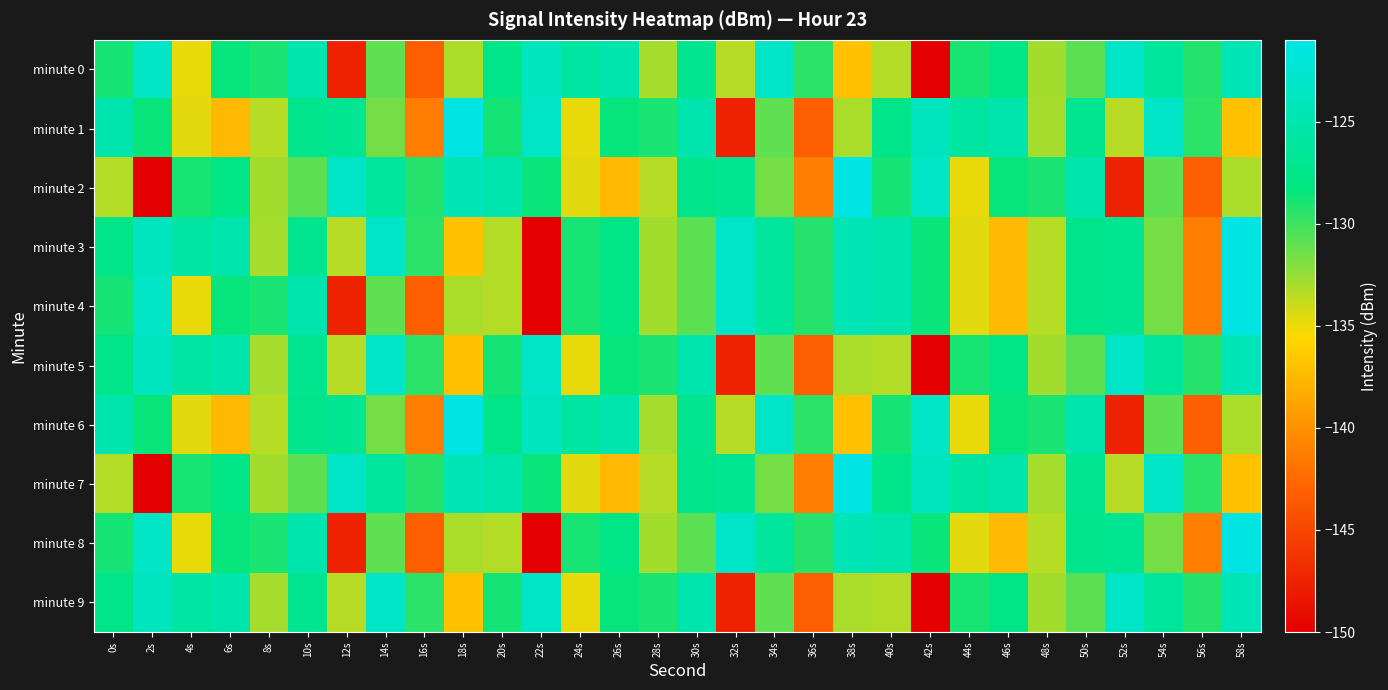

Rank the series at 16s from lowest to highest value.

minute 0, minute 4, minute 8, minute 1, minute 6, minute 3, minute 5, minute 9, minute 2, minute 7